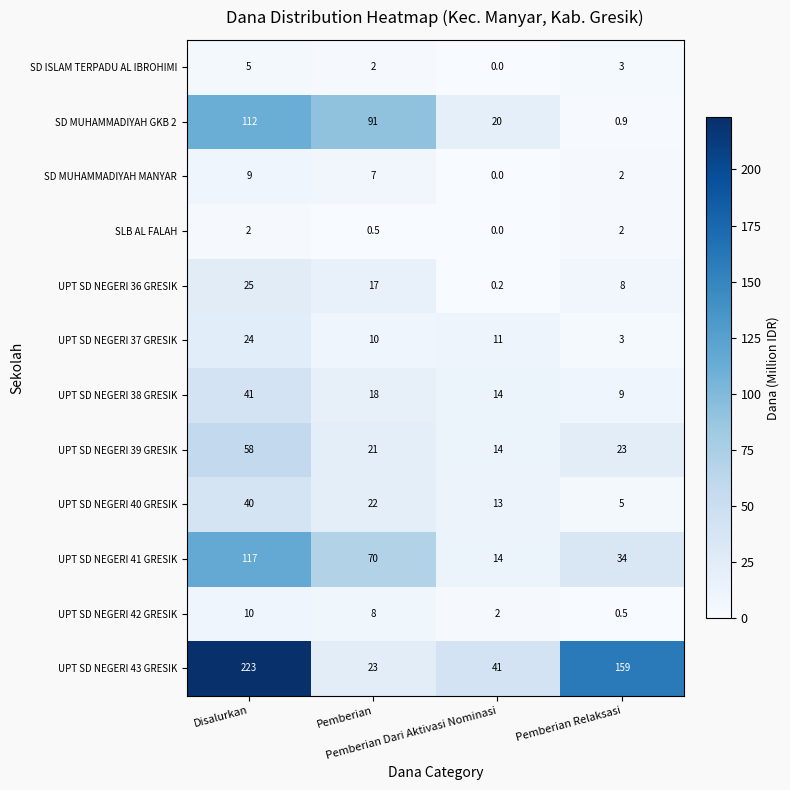

What is the greatest value displayed?

223.0